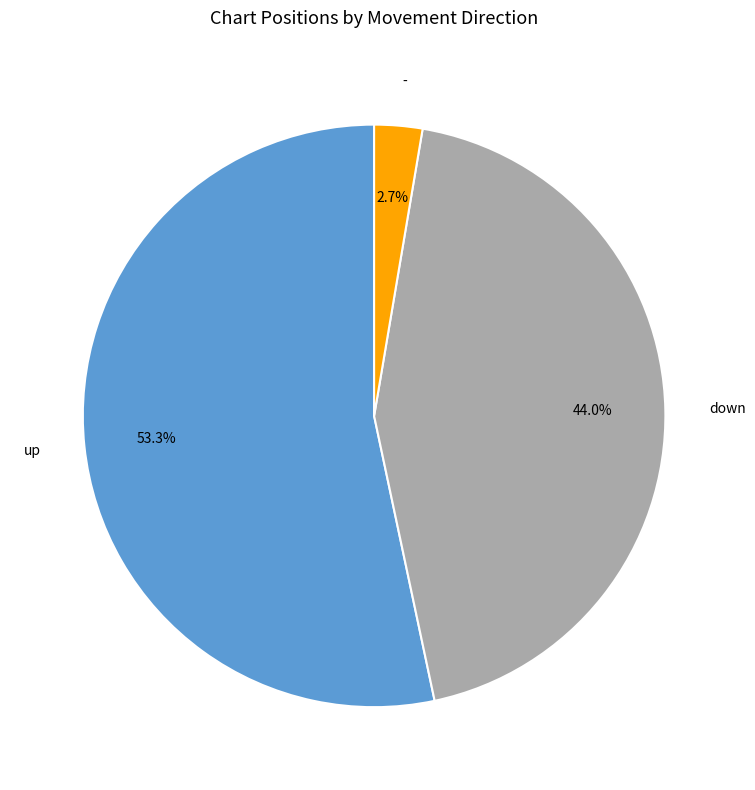

What is the largest slice in the pie chart?

up